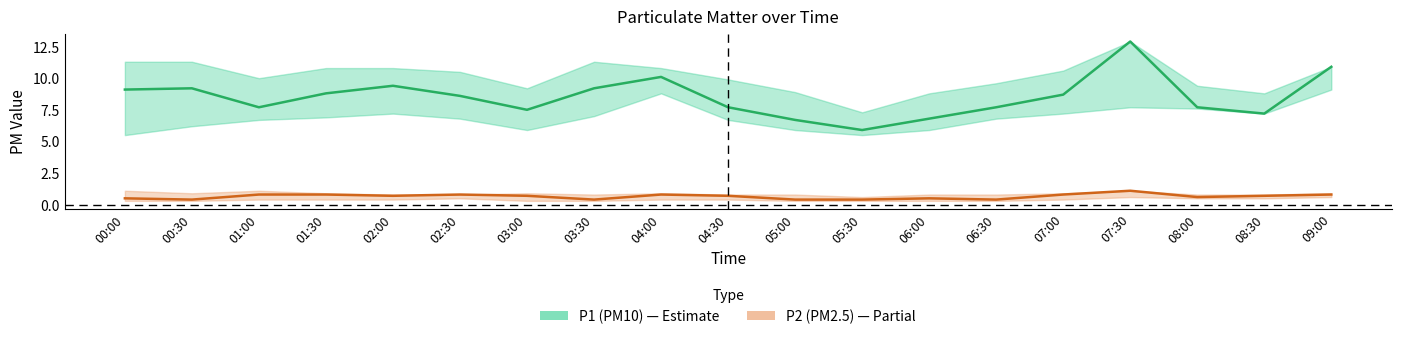

What value does the P1 center series have at 03:00?

7.5